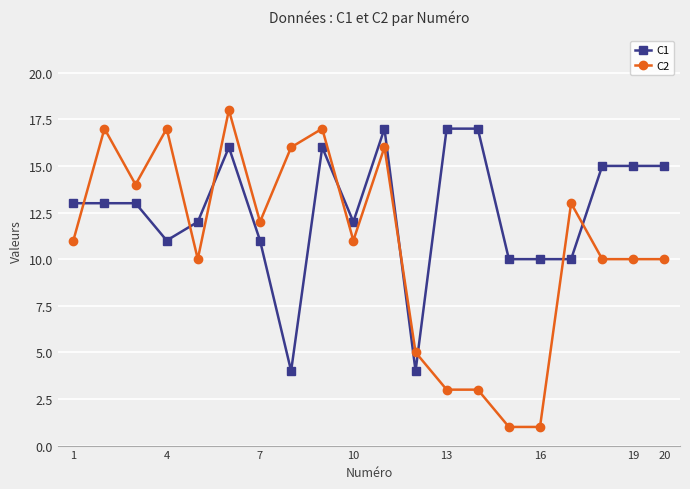

What are all the series names shown in the legend?

C1, C2